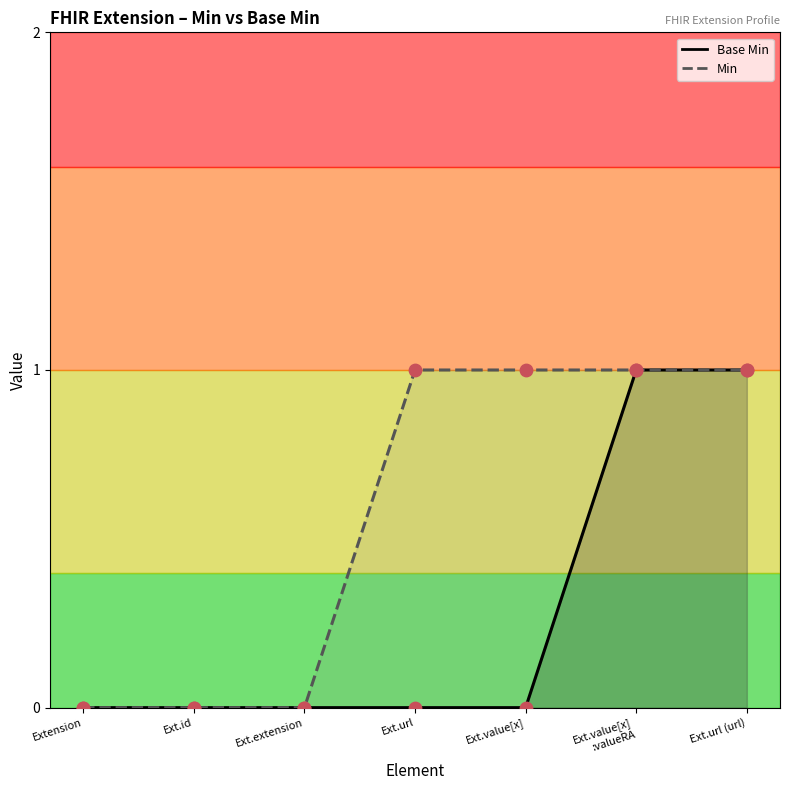

What is the change in value from Ext.url to Ext.url (url)?

+1